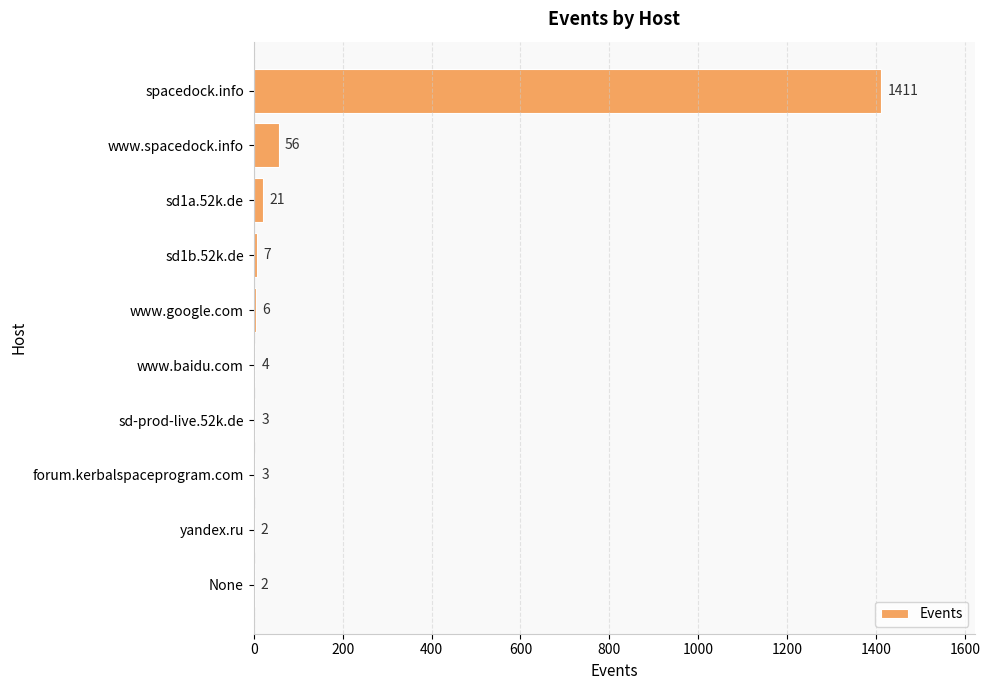

The value at www.spacedock.info is 56. True or false?

True